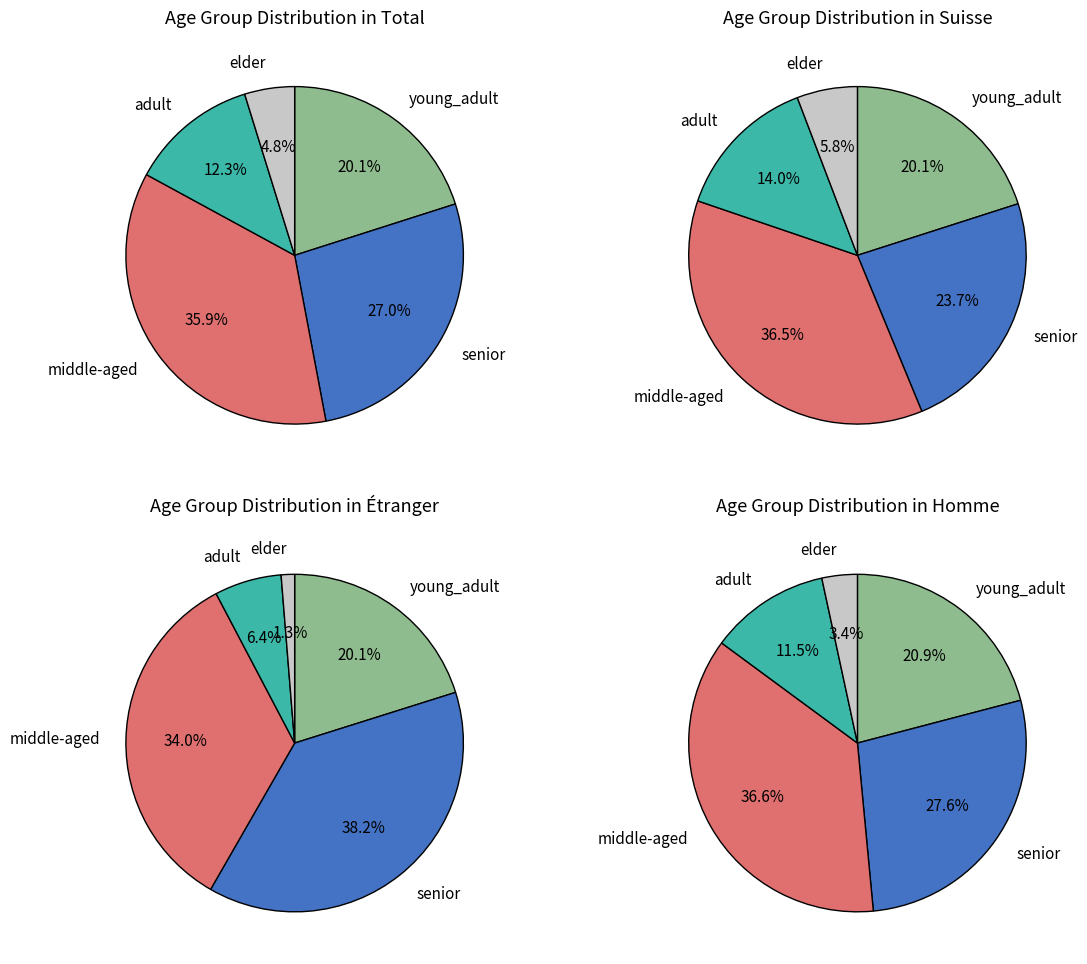

Count the number of slices in the pie.

5